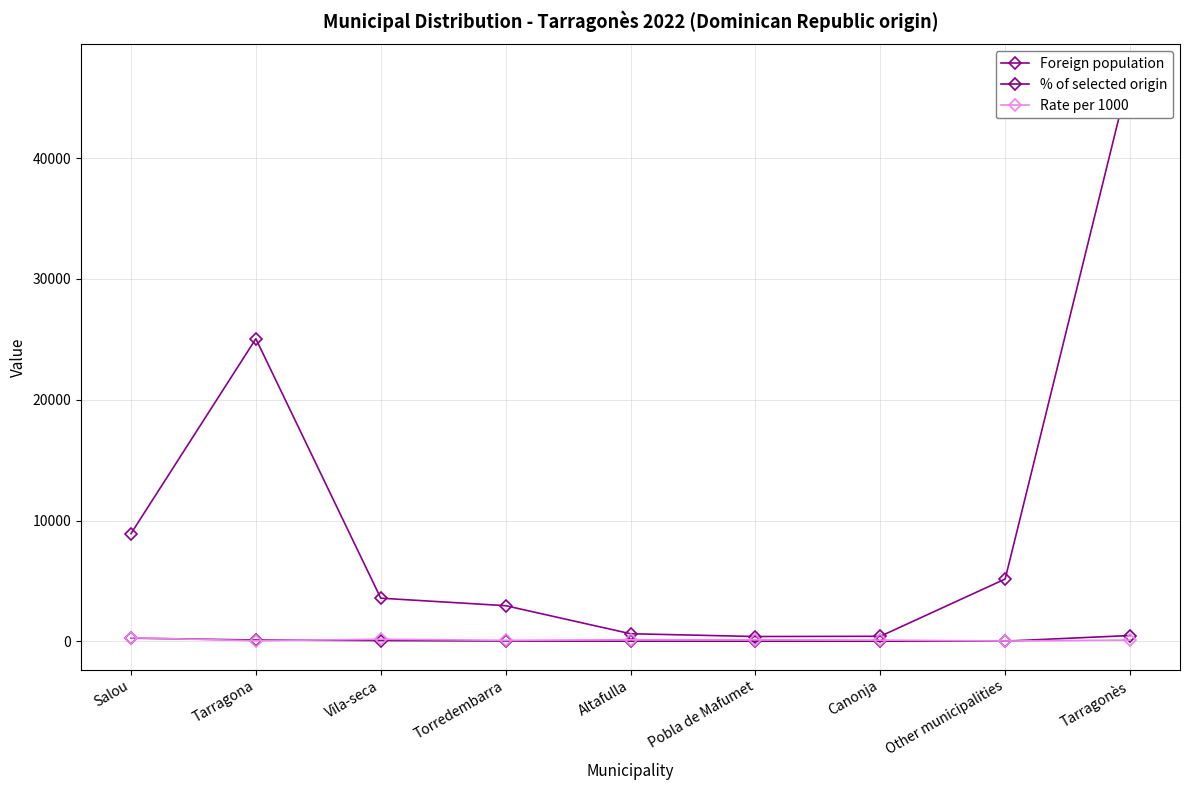

What is the label of the 9th point from the left?

Tarragonès